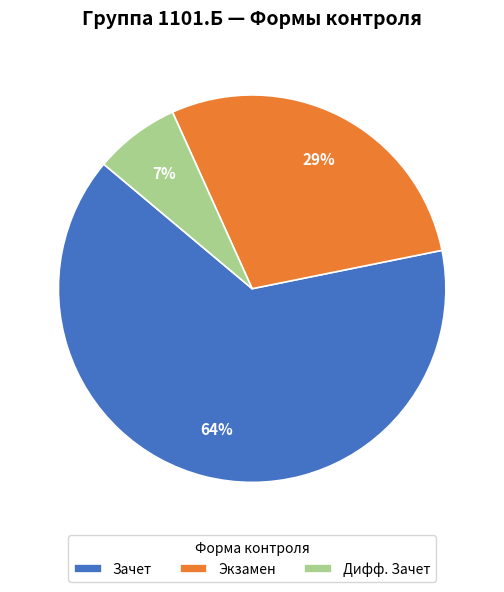

Is Экзамен the majority of the pie?

No